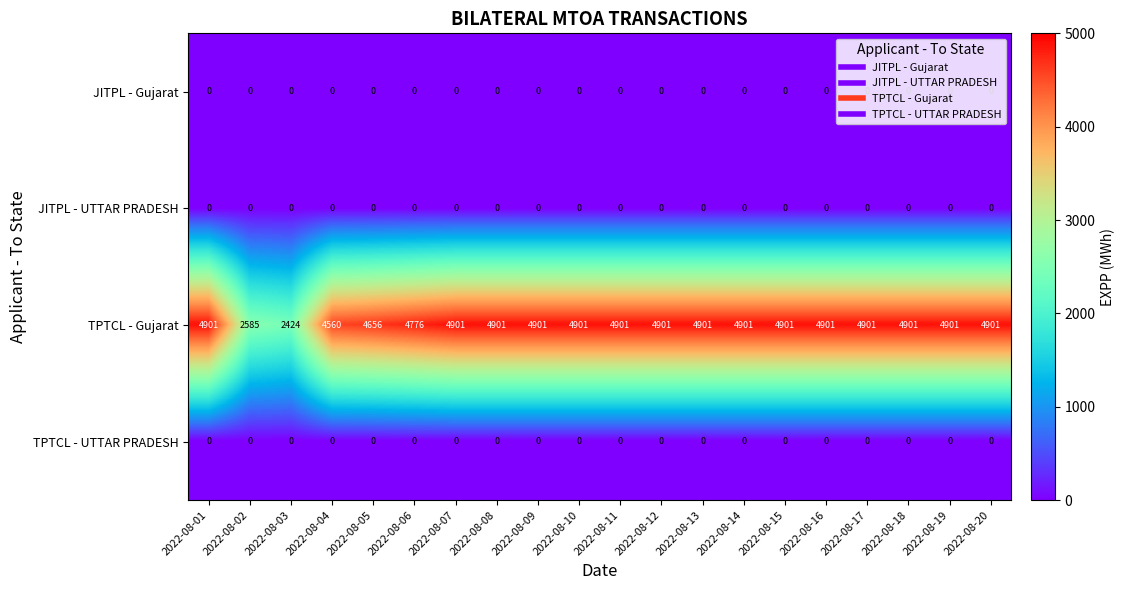

What is the total value across all series at 2022-08-10?

4901